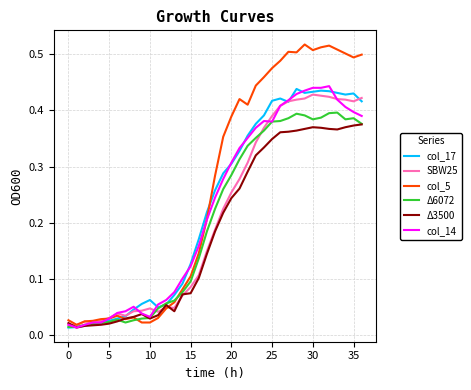

Which series has the widest spread of values?

col_5